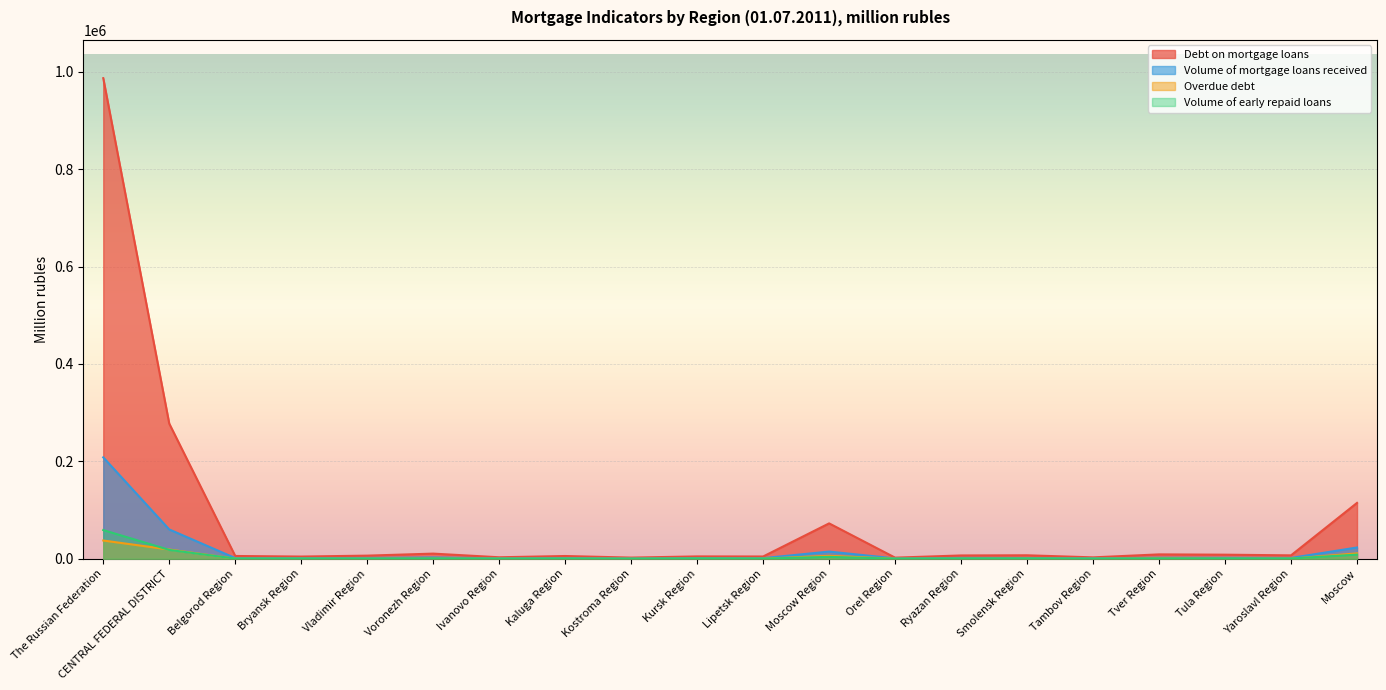

Count the number of data series in this chart.

4